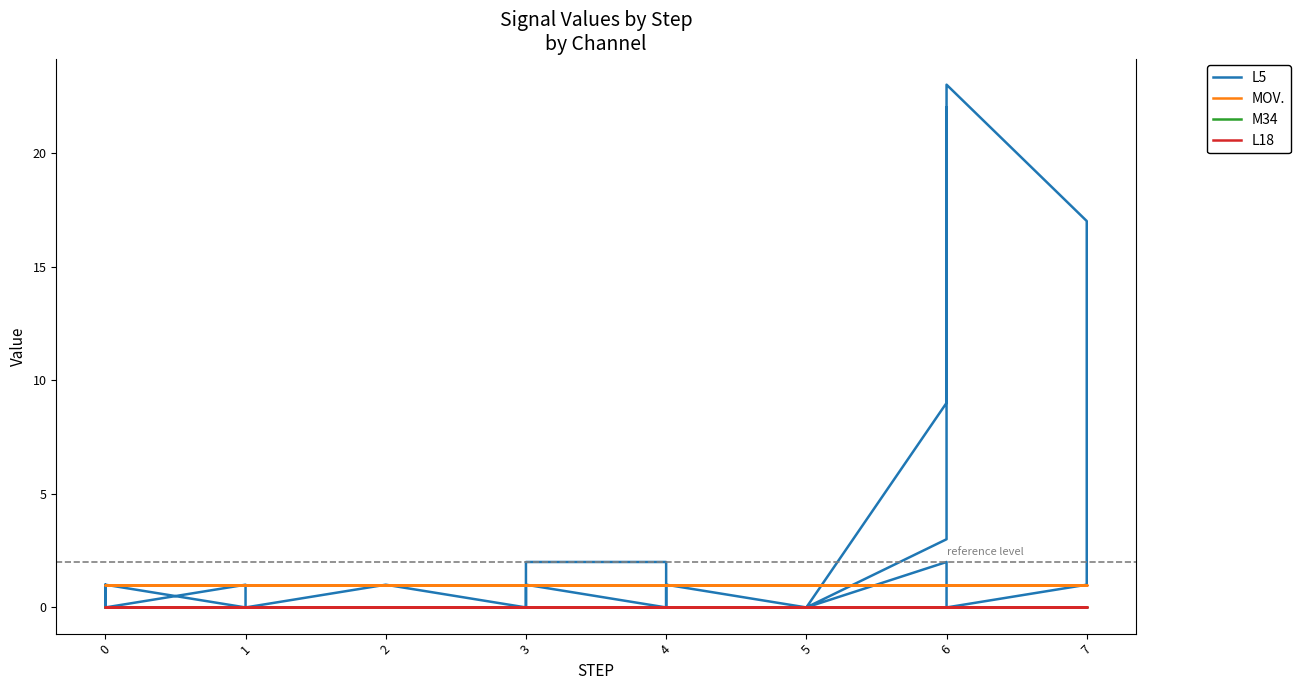

What are all the series names shown in the legend?

L5, MOV., M34, L18